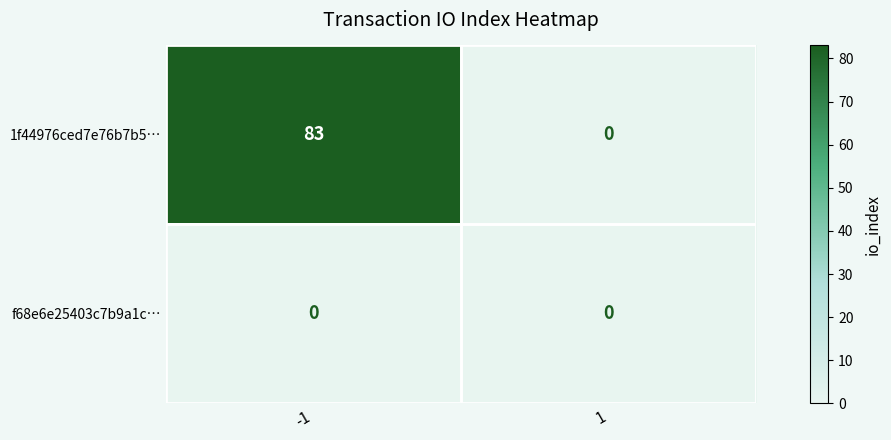

How many categories are shown in the chart?

2